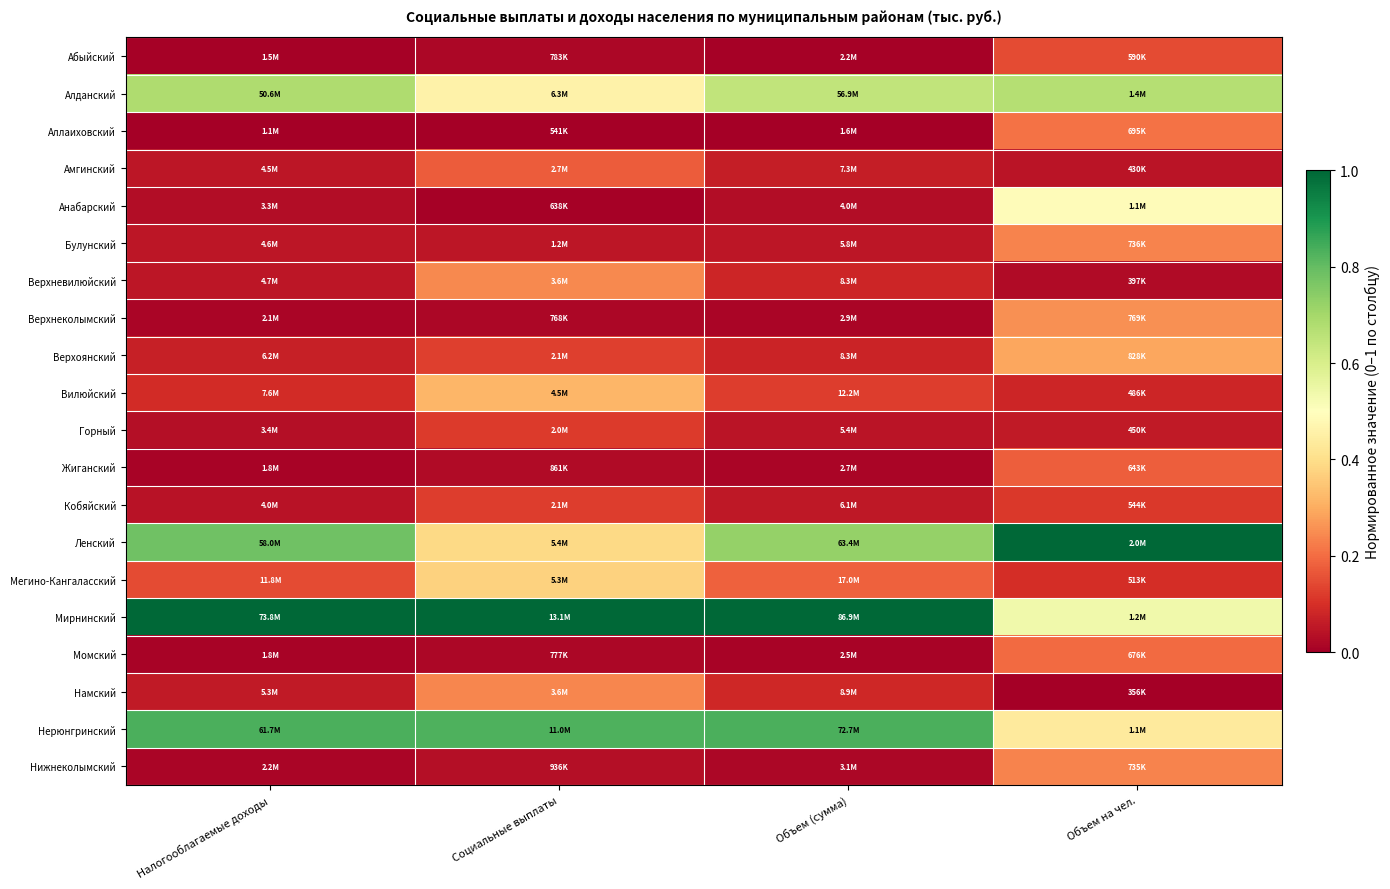

Reading left to right, transcribe all the data shown in this chart.

Абыйский: Налогооблагаемые доходы=0.0	Социальные выплаты=0.0	Объем (сумма)=0.0	Объем на чел.=0.1
Алданский: Налогооблагаемые доходы=0.7	Социальные выплаты=0.5	Объем (сумма)=0.6	Объем на чел.=0.7
Аллаиховский: Налогооблагаемые доходы=0.0	Социальные выплаты=0.0	Объем (сумма)=0.0	Объем на чел.=0.2
Амгинский: Налогооблагаемые доходы=0.0	Социальные выплаты=0.2	Объем (сумма)=0.1	Объем на чел.=0.0
Анабарский: Налогооблагаемые доходы=0.0	Социальные выплаты=0.0	Объем (сумма)=0.0	Объем на чел.=0.5
Булунский: Налогооблагаемые доходы=0.0	Социальные выплаты=0.0	Объем (сумма)=0.0	Объем на чел.=0.2
Верхневилюйский: Налогооблагаемые доходы=0.0	Социальные выплаты=0.2	Объем (сумма)=0.1	Объем на чел.=0.0
Верхнеколымский: Налогооблагаемые доходы=0.0	Социальные выплаты=0.0	Объем (сумма)=0.0	Объем на чел.=0.3
Верхоянский: Налогооблагаемые доходы=0.1	Социальные выплаты=0.1	Объем (сумма)=0.1	Объем на чел.=0.3
Вилюйский: Налогооблагаемые доходы=0.1	Социальные выплаты=0.3	Объем (сумма)=0.1	Объем на чел.=0.1
Горный: Налогооблагаемые доходы=0.0	Социальные выплаты=0.1	Объем (сумма)=0.0	Объем на чел.=0.1
Жиганский: Налогооблагаемые доходы=0.0	Социальные выплаты=0.0	Объем (сумма)=0.0	Объем на чел.=0.2
Кобяйский: Налогооблагаемые доходы=0.0	Социальные выплаты=0.1	Объем (сумма)=0.1	Объем на чел.=0.1
Ленский: Налогооблагаемые доходы=0.8	Социальные выплаты=0.4	Объем (сумма)=0.7	Объем на чел.=1.0
Мегино-Кангаласский: Налогооблагаемые доходы=0.1	Социальные выплаты=0.4	Объем (сумма)=0.2	Объем на чел.=0.1
Мирнинский: Налогооблагаемые доходы=1.0	Социальные выплаты=1.0	Объем (сумма)=1.0	Объем на чел.=0.5
Момский: Налогооблагаемые доходы=0.0	Социальные выплаты=0.0	Объем (сумма)=0.0	Объем на чел.=0.2
Намский: Налогооблагаемые доходы=0.1	Социальные выплаты=0.2	Объем (сумма)=0.1	Объем на чел.=0.0
Нерюнгринский: Налогооблагаемые доходы=0.8	Социальные выплаты=0.8	Объем (сумма)=0.8	Объем на чел.=0.4
Нижнеколымский: Налогооблагаемые доходы=0.0	Социальные выплаты=0.0	Объем (сумма)=0.0	Объем на чел.=0.2